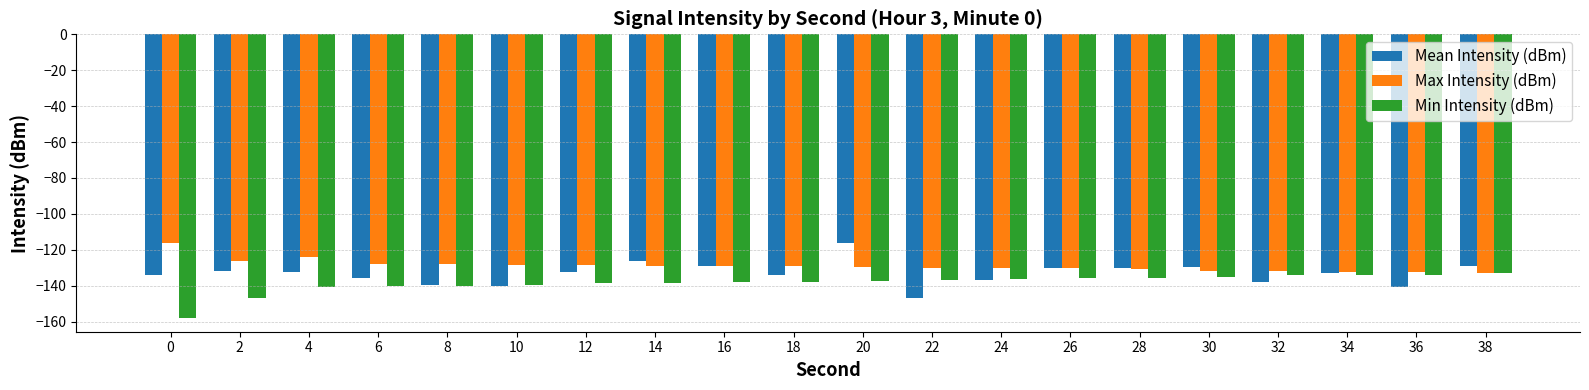

Are the bars horizontal?

No